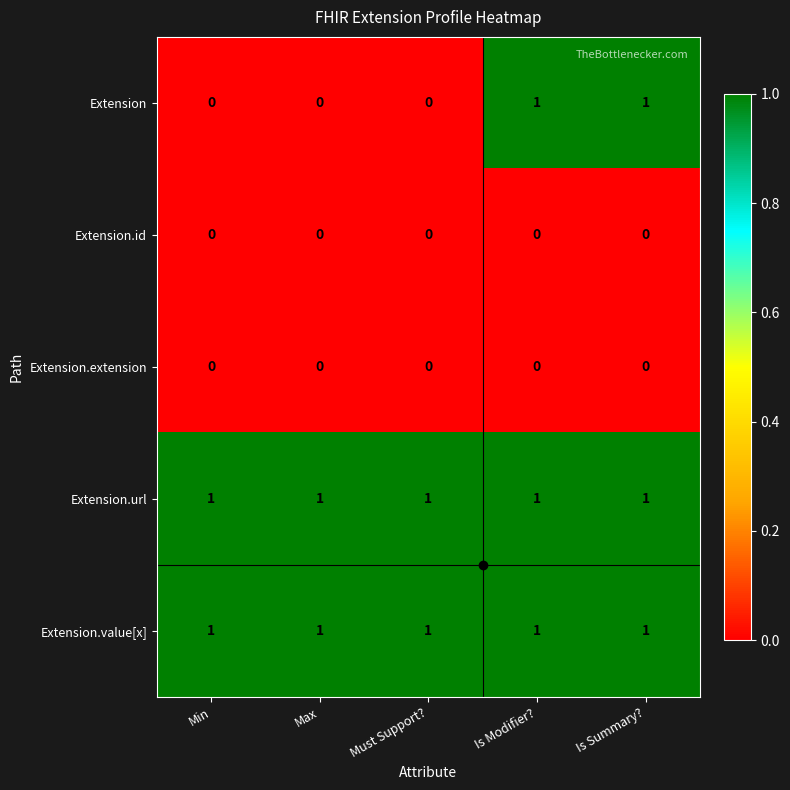

At how many categories does at least one series exceed 0?

5